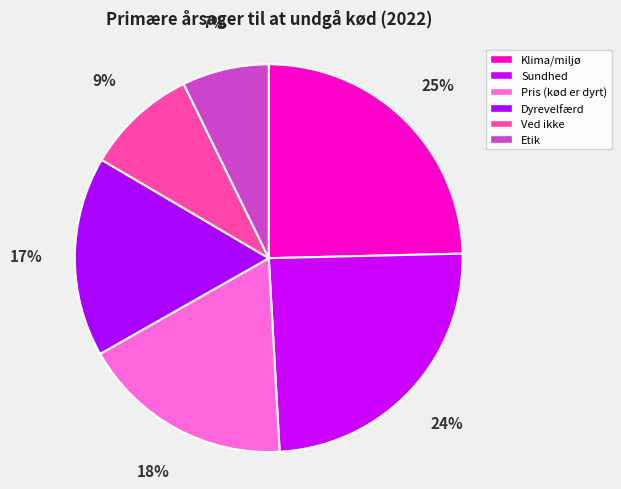

Which slice is the smallest?

Etik